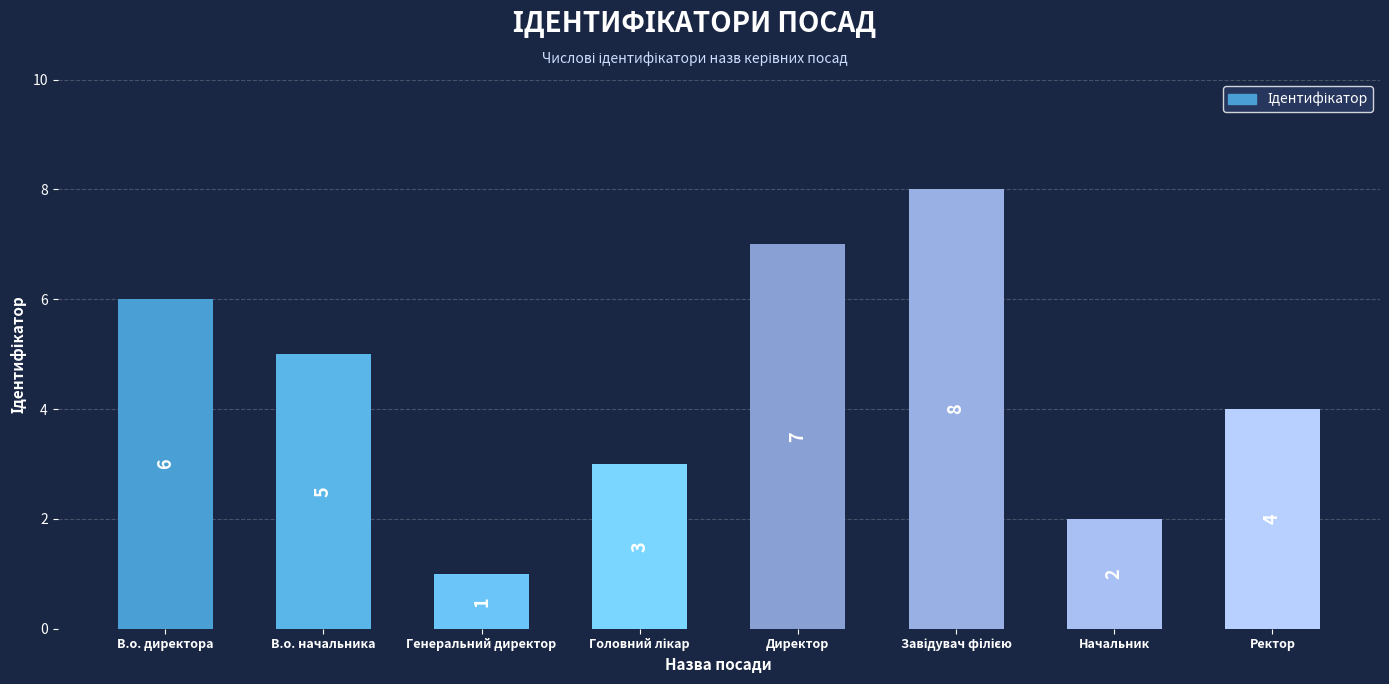

What is the label of the 3rd bar from the left?

Генеральний директор